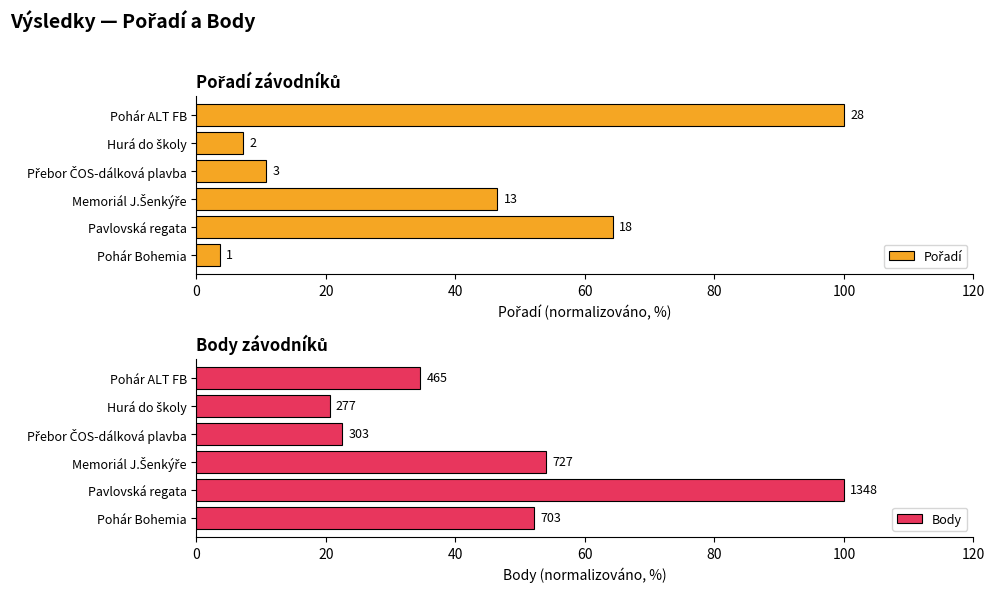

Is it true that Body equals 52.2 at Pohár Bohemia?

True